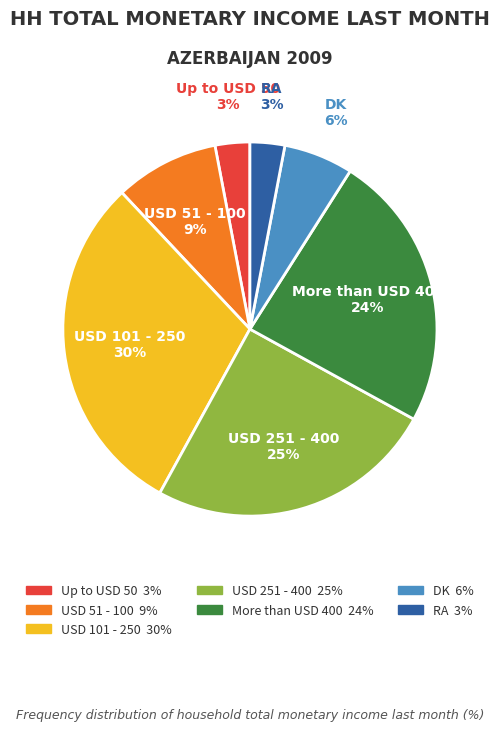

Does RA account for over 50% of the chart?

No